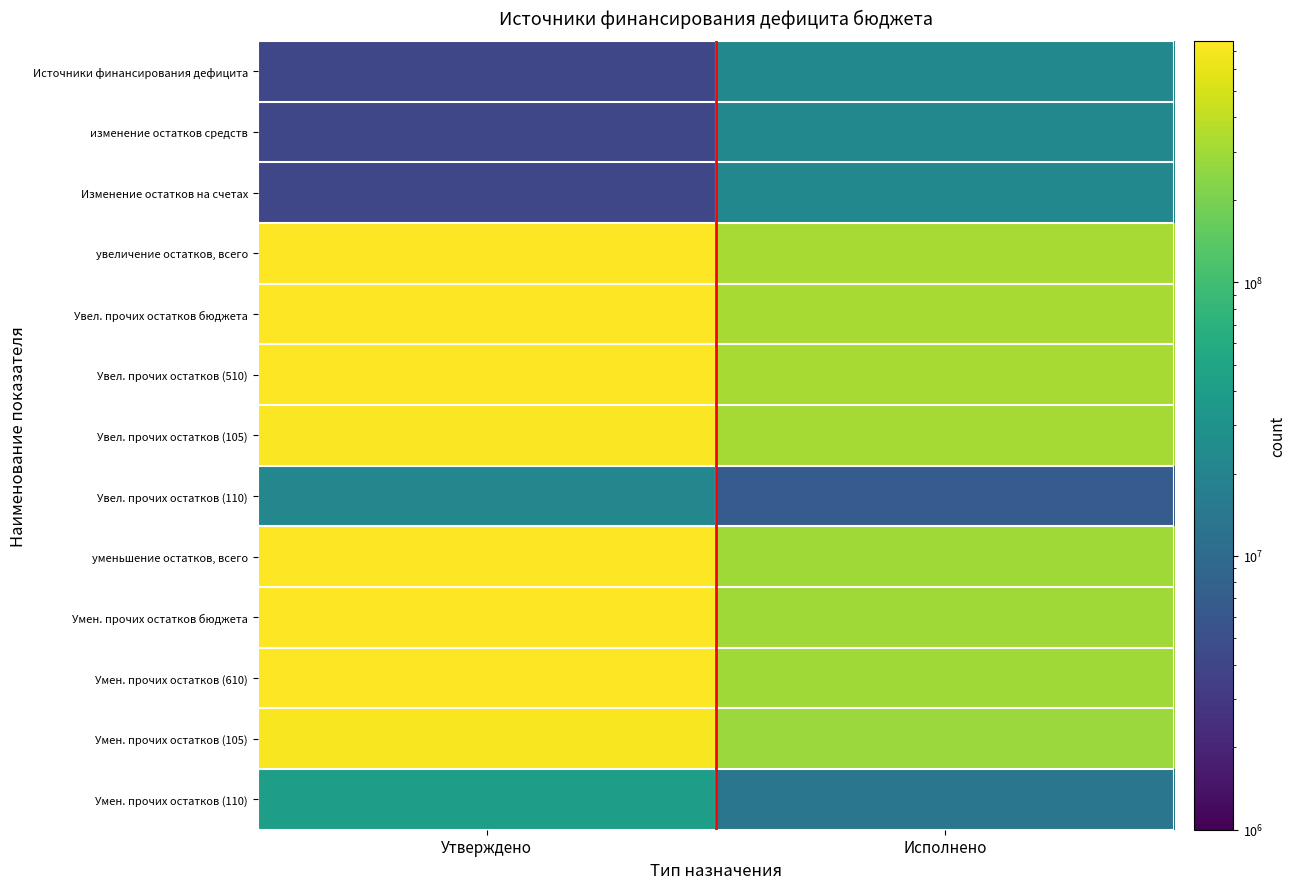

At which category is the sum across all series the highest?

Утверждено